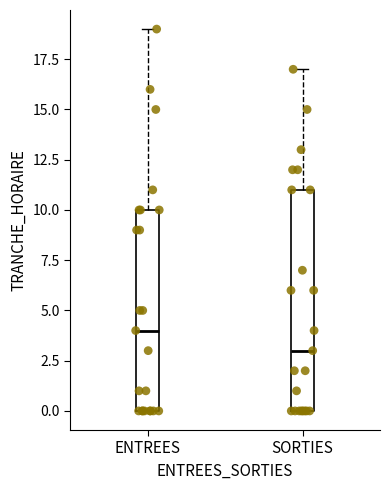

Where does the median line of the box for SORTIES sit on the y-axis? The values are not printed on the chart, so give them approximately, as read against the axis.

3